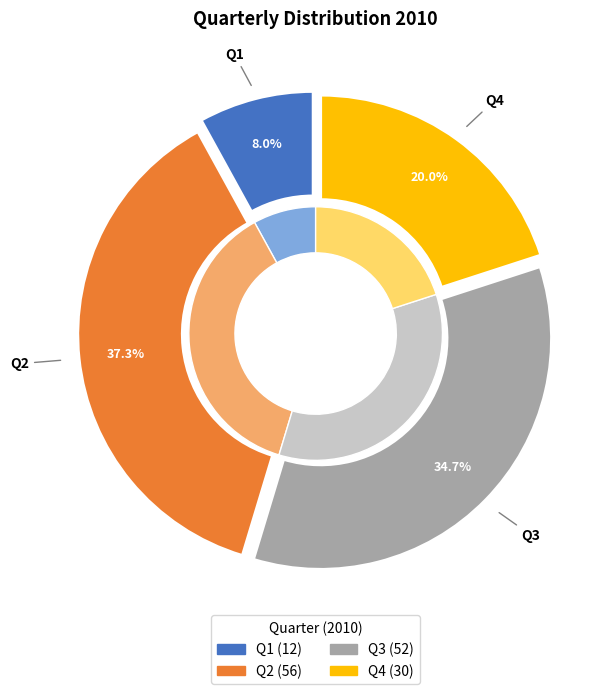

To the nearest percent, what is the difference between the largest and smallest slice percentages?

29%